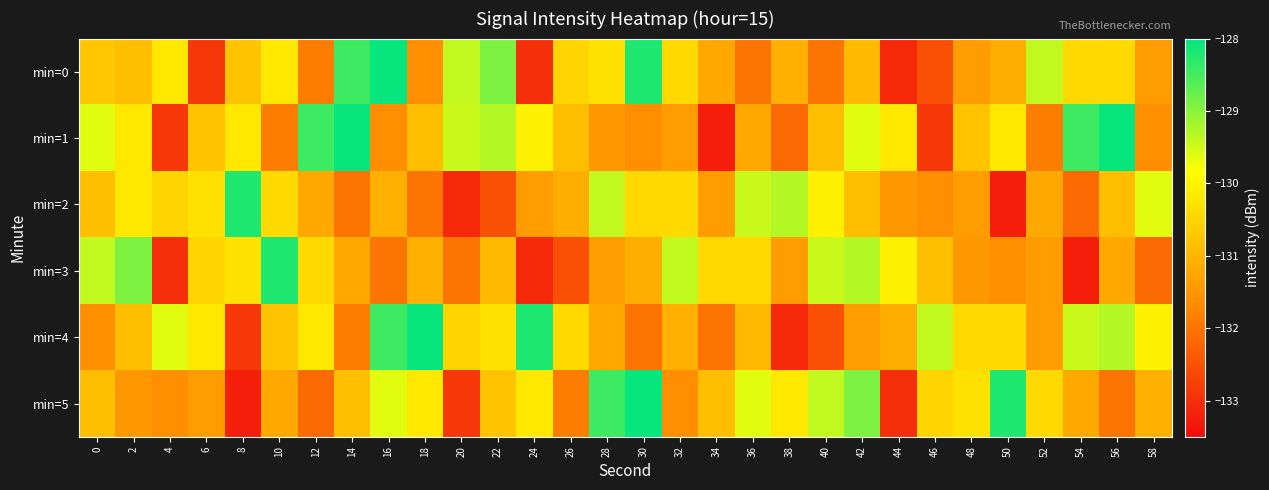

Reading right to left, what are all the values shown in this chart?

min=0: 58=-131.4	56=-130.4	54=-130.4	52=-129.4	50=-131.1	48=-131.4	46=-132.5	44=-133.1	42=-130.9	40=-132.0	38=-131.1	36=-132.0	34=-131.2	32=-130.4	30=-128.2	28=-130.3	26=-130.5	24=-133.0	22=-128.9	20=-129.4	18=-131.6	16=-128.1	14=-128.4	12=-131.9	10=-130.2	8=-130.8	6=-132.9	4=-130.2	2=-130.8	0=-130.7
min=1: 58=-131.6	56=-128.1	54=-128.4	52=-131.9	50=-130.2	48=-130.8	46=-132.9	44=-130.2	42=-129.6	40=-130.8	38=-132.2	36=-131.2	34=-133.2	32=-131.4	30=-131.6	28=-131.5	26=-130.9	24=-130.1	22=-129.3	20=-129.5	18=-130.8	16=-131.6	14=-128.1	12=-128.4	10=-131.9	8=-130.2	6=-130.8	4=-132.9	2=-130.2	0=-129.6
min=2: 58=-129.6	56=-130.8	54=-132.2	52=-131.2	50=-133.2	48=-131.4	46=-131.6	44=-131.5	42=-130.9	40=-130.1	38=-129.3	36=-129.5	34=-131.4	32=-130.4	30=-130.4	28=-129.4	26=-131.1	24=-131.4	22=-132.5	20=-133.1	18=-132.0	16=-131.1	14=-132.0	12=-131.2	10=-130.4	8=-128.2	6=-130.3	4=-130.5	2=-130.2	0=-130.8
min=3: 58=-132.2	56=-131.2	54=-133.2	52=-131.4	50=-131.6	48=-131.5	46=-130.9	44=-130.1	42=-129.3	40=-129.5	38=-131.4	36=-130.4	34=-130.4	32=-129.4	30=-131.1	28=-131.4	26=-132.5	24=-133.1	22=-130.9	20=-132.0	18=-131.1	16=-132.0	14=-131.2	12=-130.4	10=-128.2	8=-130.3	6=-130.5	4=-133.0	2=-128.9	0=-129.4
min=4: 58=-130.1	56=-129.3	54=-129.5	52=-131.4	50=-130.4	48=-130.4	46=-129.4	44=-131.1	42=-131.4	40=-132.5	38=-133.1	36=-130.9	34=-132.0	32=-131.1	30=-132.0	28=-131.2	26=-130.4	24=-128.2	22=-130.3	20=-130.5	18=-128.1	16=-128.4	14=-131.9	12=-130.2	10=-130.8	8=-132.9	6=-130.2	4=-129.6	2=-130.8	0=-131.6
min=5: 58=-131.1	56=-132.0	54=-131.2	52=-130.4	50=-128.2	48=-130.3	46=-130.5	44=-133.0	42=-128.9	40=-129.4	38=-130.2	36=-129.6	34=-130.8	32=-131.6	30=-128.1	28=-128.4	26=-131.9	24=-130.2	22=-130.8	20=-132.9	18=-130.2	16=-129.6	14=-130.8	12=-132.2	10=-131.2	8=-133.2	6=-131.4	4=-131.6	2=-131.5	0=-130.9